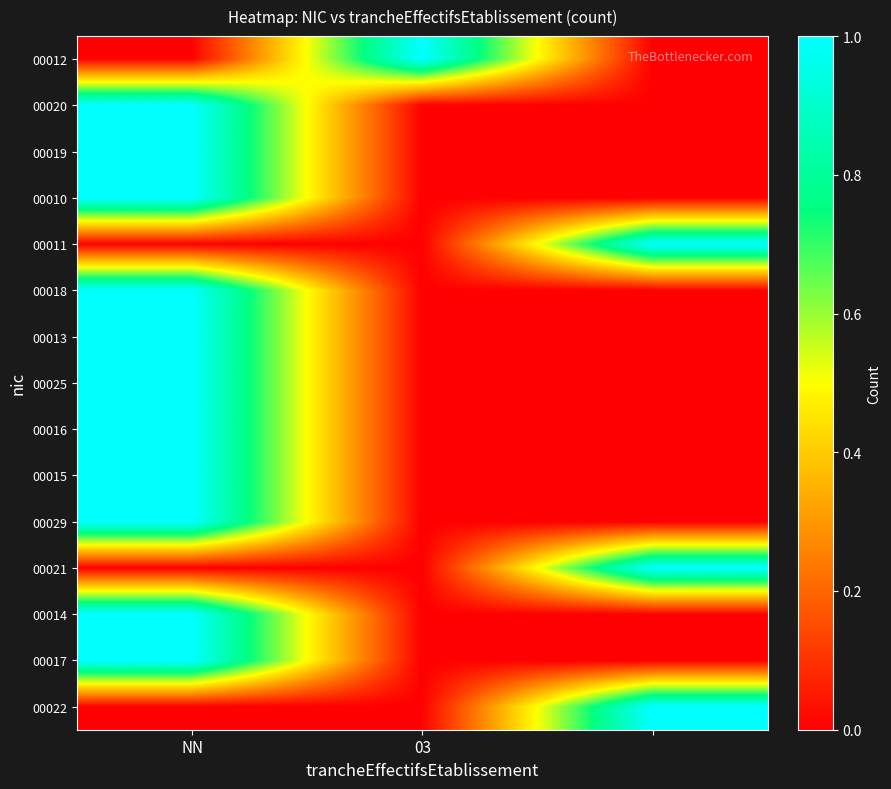

Which label corresponds to the smallest value in the chart?

NN